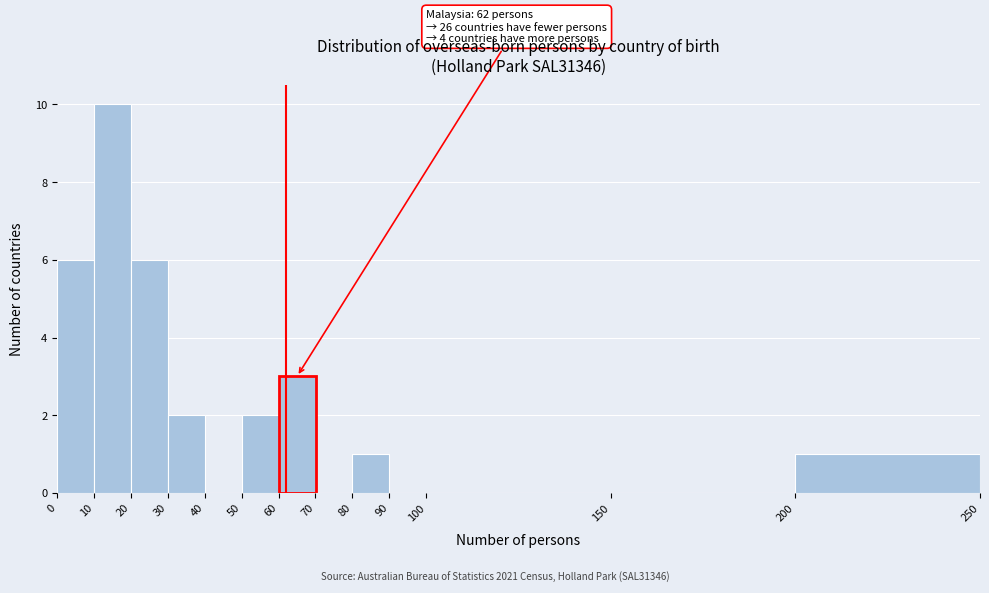

Over which range of the x-axis is the bar tallest?

10 to 20